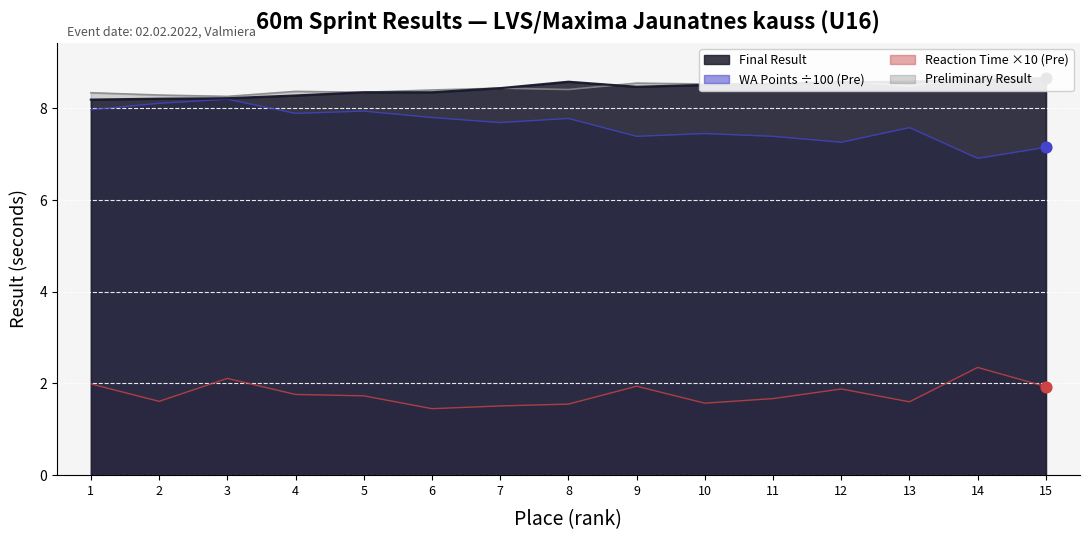

Which series has the largest total across all categories?

Preliminary Result